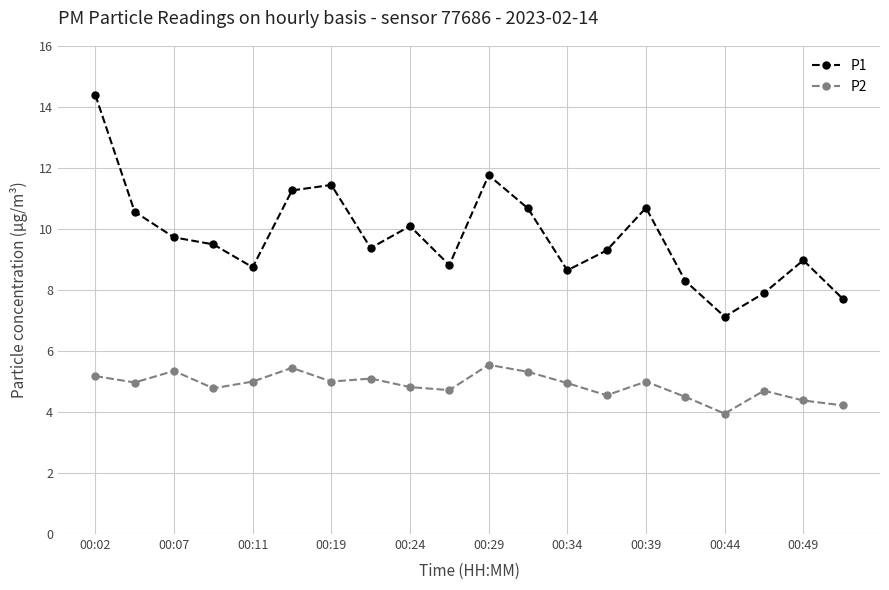

Count the number of data series in this chart.

2